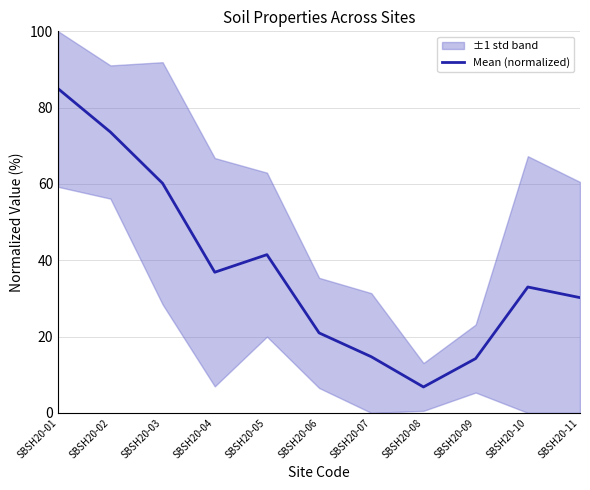

How many points are lower than both their immediate neighbors (excluding endpoints)?

2